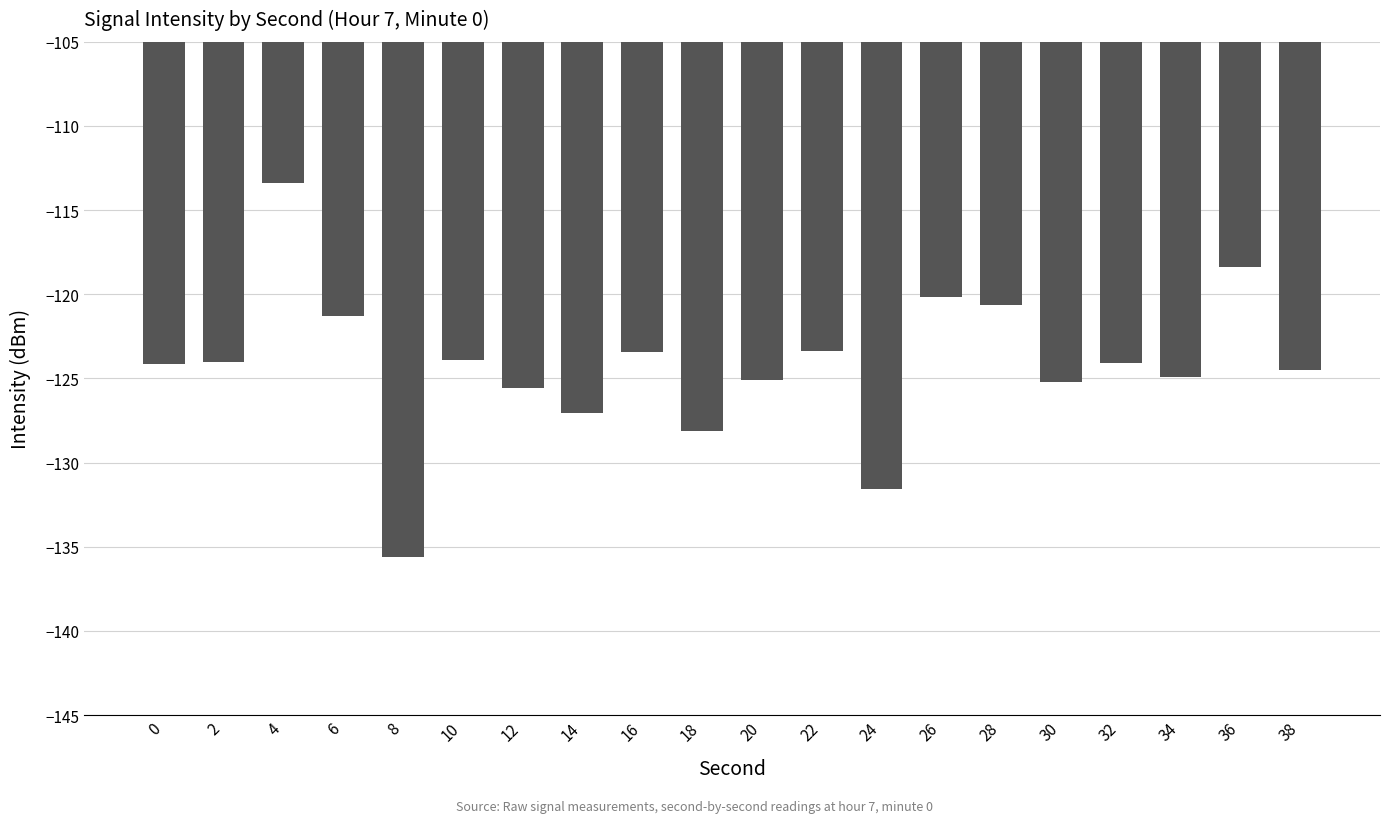

What value does the data have at 22?

-123.3